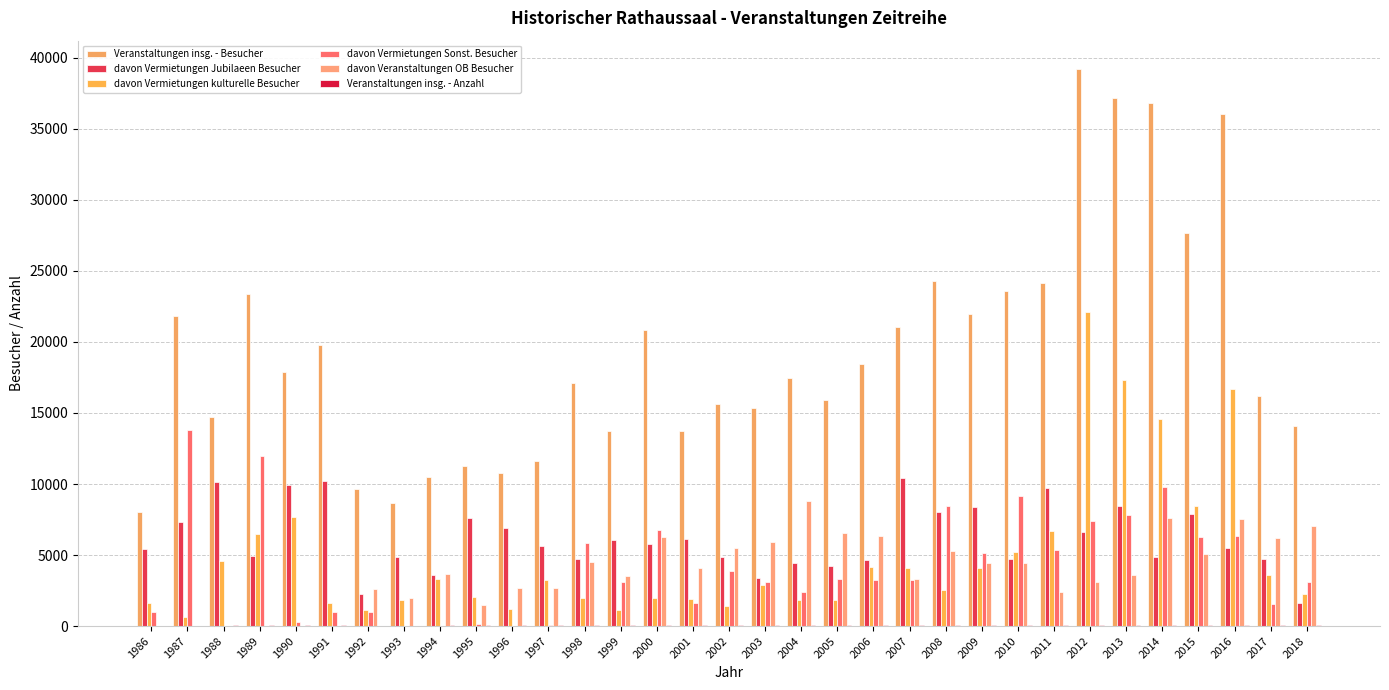

Reading right to left, list all the values displayed in this chart.

Veranstaltungen insg. - Besucher: 2018=14063	2017=16161	2016=36047	2015=27698	2014=36848	2013=37182	2012=39246	2011=24154	2010=23577	2009=21997	2008=24261	2007=21020	2006=18420	2005=15930	2004=17455	2003=15340	2002=15610	2001=13750	2000=20850	1999=13760	1998=17120	1997=11650	1996=10770	1995=11250	1994=10510	1993=8670	1992=9680	1991=19780	1990=17850	1989=23400	1988=14700	1987=21800	1986=8000
davon Vermietungen Jubilaeen Besucher: 2018=1653	2017=4755	2016=5513	2015=7901	2014=4874	2013=8478	2012=6611	2011=9694	2010=4740	2009=8348	2008=8044	2007=10400	2006=4630	2005=4210	2004=4408	2003=3410	2002=4830	2001=6120	2000=5810	1999=6070	1998=4750	1997=5640	1996=6870	1995=7610	1994=3570	1993=4840	1992=2260	1991=10180	1990=9900	1989=4900	1988=10140	1987=7350	1986=5400
davon Vermietungen kulturelle Besucher: 2018=2280	2017=3606	2016=16700	2015=8440	2014=14585	2013=17317	2012=22125	2011=6696	2010=5230	2009=4082	2008=2520	2007=4080	2006=4180	2005=1860	2004=1848	2003=2880	2002=1400	2001=1910	2000=2010	1999=1100	1998=1990	1997=3260	1996=1200	1995=2020	1994=3280	1993=1850	1992=1160	1991=1600	1990=7650	1989=6500	1988=4560	1987=650	1986=1600
davon Vermietungen Sonst. Besucher: 2018=3090	2017=1580	2016=6317	2015=6256	2014=9779	2013=7786	2012=7430	2011=5339	2010=9167	2009=5136	2008=8441	2007=3210	2006=3270	2005=3330	2004=2410	2003=3100	2002=3910	2001=1600	2000=6730	1999=3100	1998=5840	1997=100	1996=0	1995=150	1994=0	1993=0	1992=1000	1991=1000	1990=300	1989=12000	1988=0	1987=13800	1986=1000
davon Veranstaltungen OB Besucher: 2018=7040	2017=6220	2016=7517	2015=5101	2014=7610	2013=3601	2012=3080	2011=2425	2010=4440	2009=4431	2008=5256	2007=3330	2006=6340	2005=6530	2004=8789	2003=5950	2002=5470	2001=4120	2000=6300	1999=3490	1998=4540	1997=2650	1996=2700	1995=1470	1994=3660	1993=1980	1992=2630	1991=0	1990=0	1989=0	1988=0	1987=0	1986=0
Veranstaltungen insg. - Anzahl: 2018=51	2017=46	2016=91	2015=96	2014=93	2013=97	2012=95	2011=89	2010=86	2009=90	2008=90	2007=87	2006=79	2005=64	2004=68	2003=64	2002=62	2001=58	2000=58	1999=51	1998=52	1997=45	1996=45	1995=41	1994=44	1993=37	1992=35	1991=50	1990=84	1989=61	1988=86	1987=36	1986=30